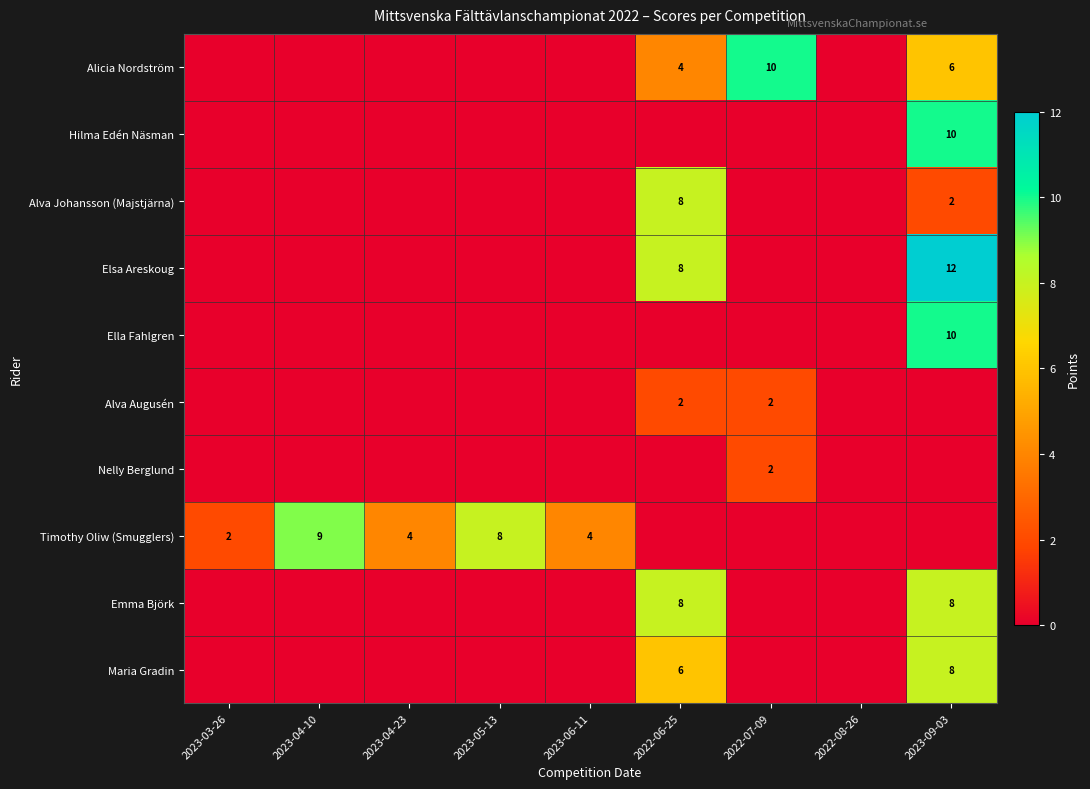

At which category does the chart reach its peak across all series?

2023-09-03